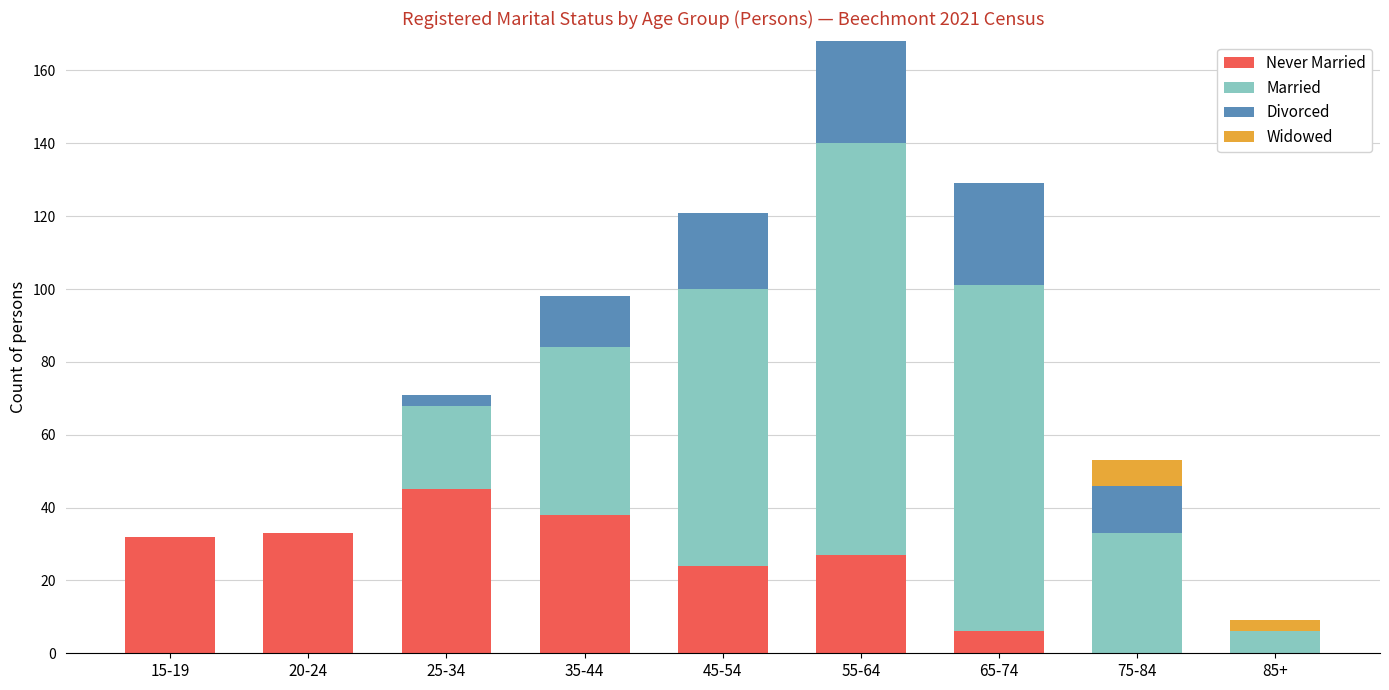

What is the total value across all series at 65-74?

129